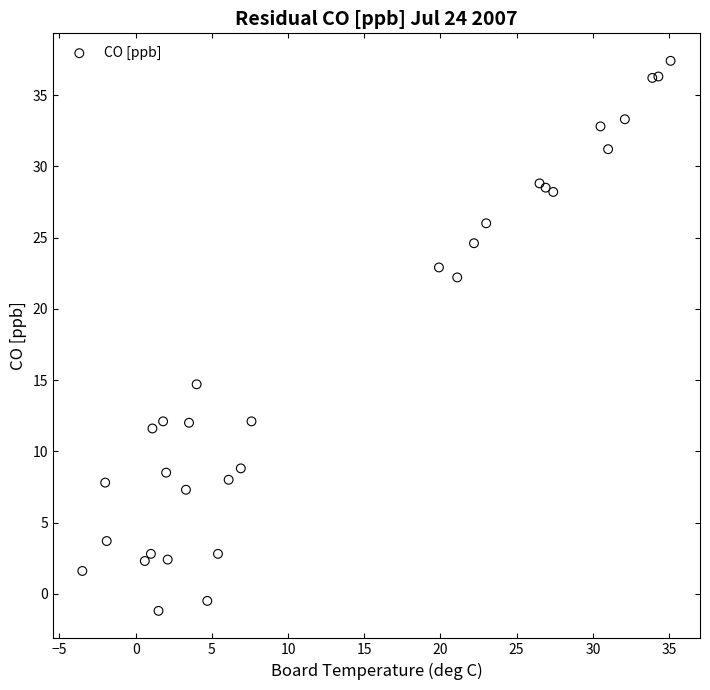

What Y value in the scatter plot is closest to 18?

14.7